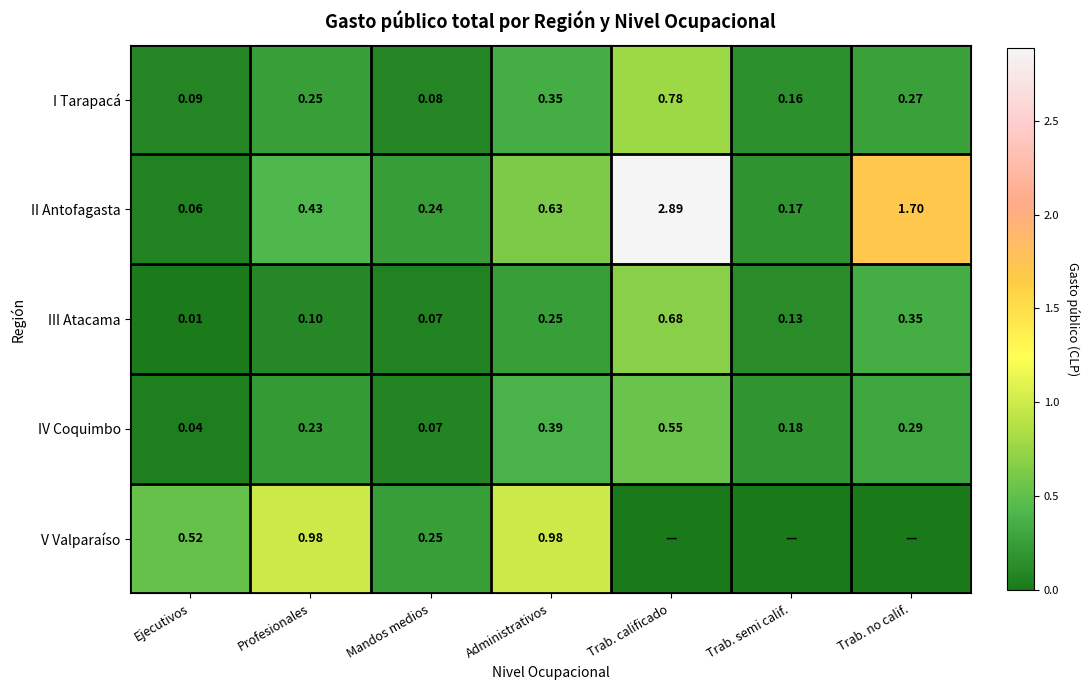

At which label is IV Coquimbo closest to 0?

Ejecutivos